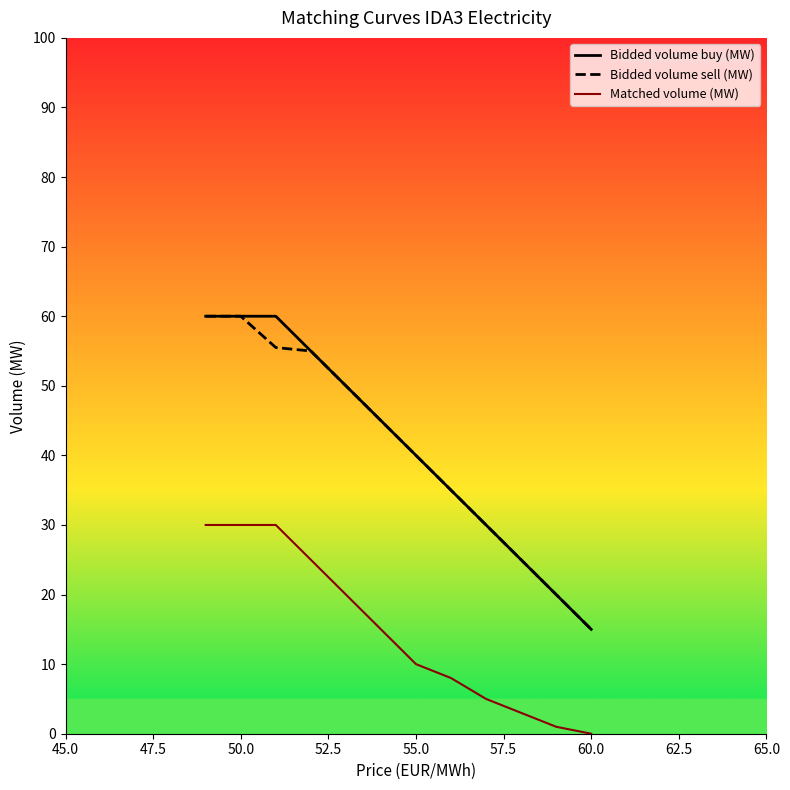

What is the average value of the Matched volume (MW) series?

14.8